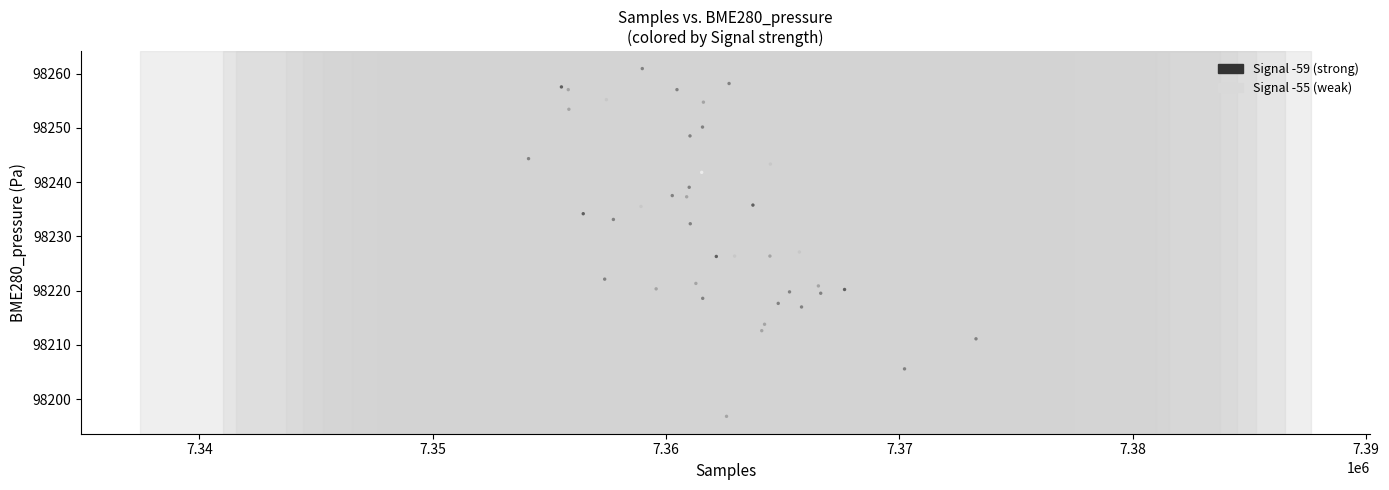

What Y value in the scatter plot is closest to 98228?

98227.1